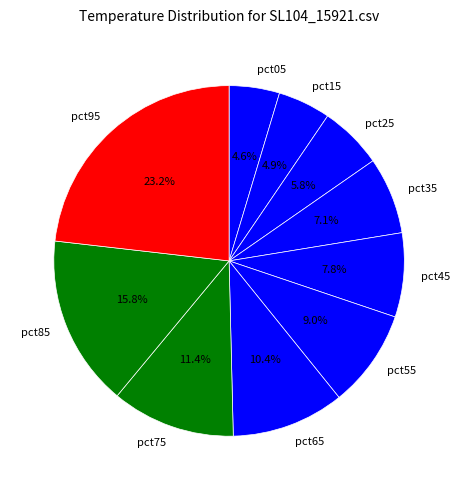

To the nearest percent, what is the difference between the largest and smallest slice percentages?

19%